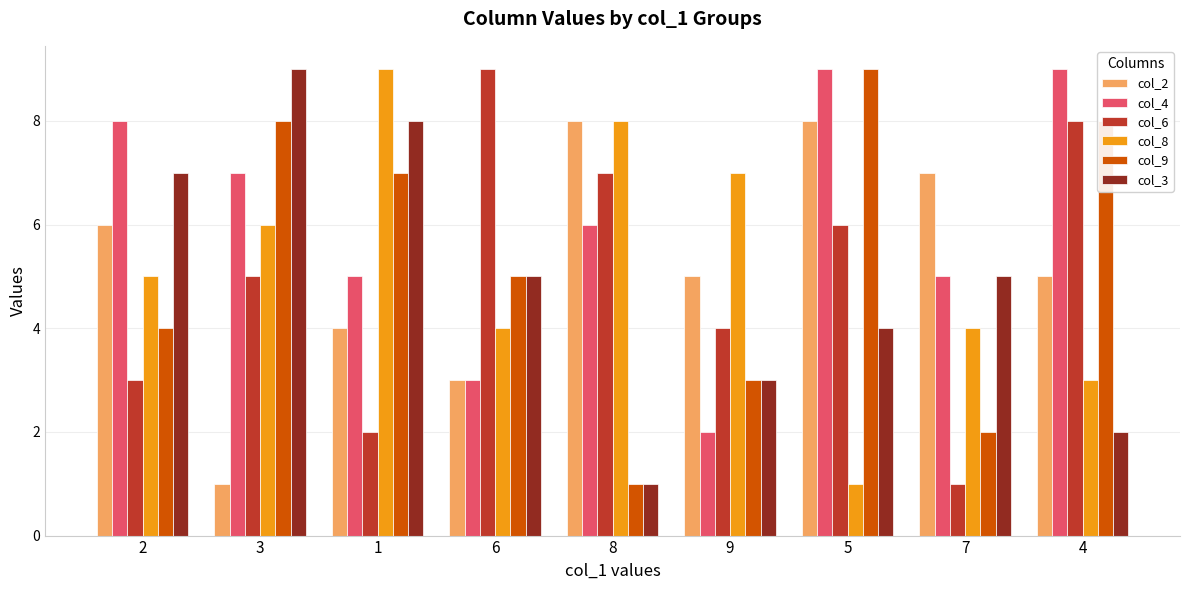

What is the value of the col_3 bar at the 4th from the left?

5